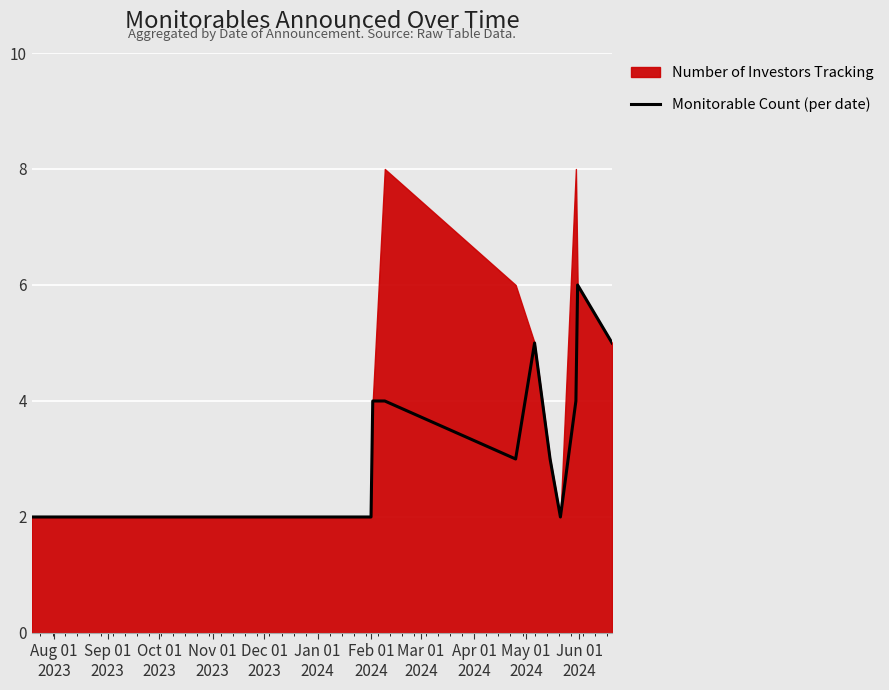

Which label corresponds to the smallest value in the chart?

Aug 01
2023